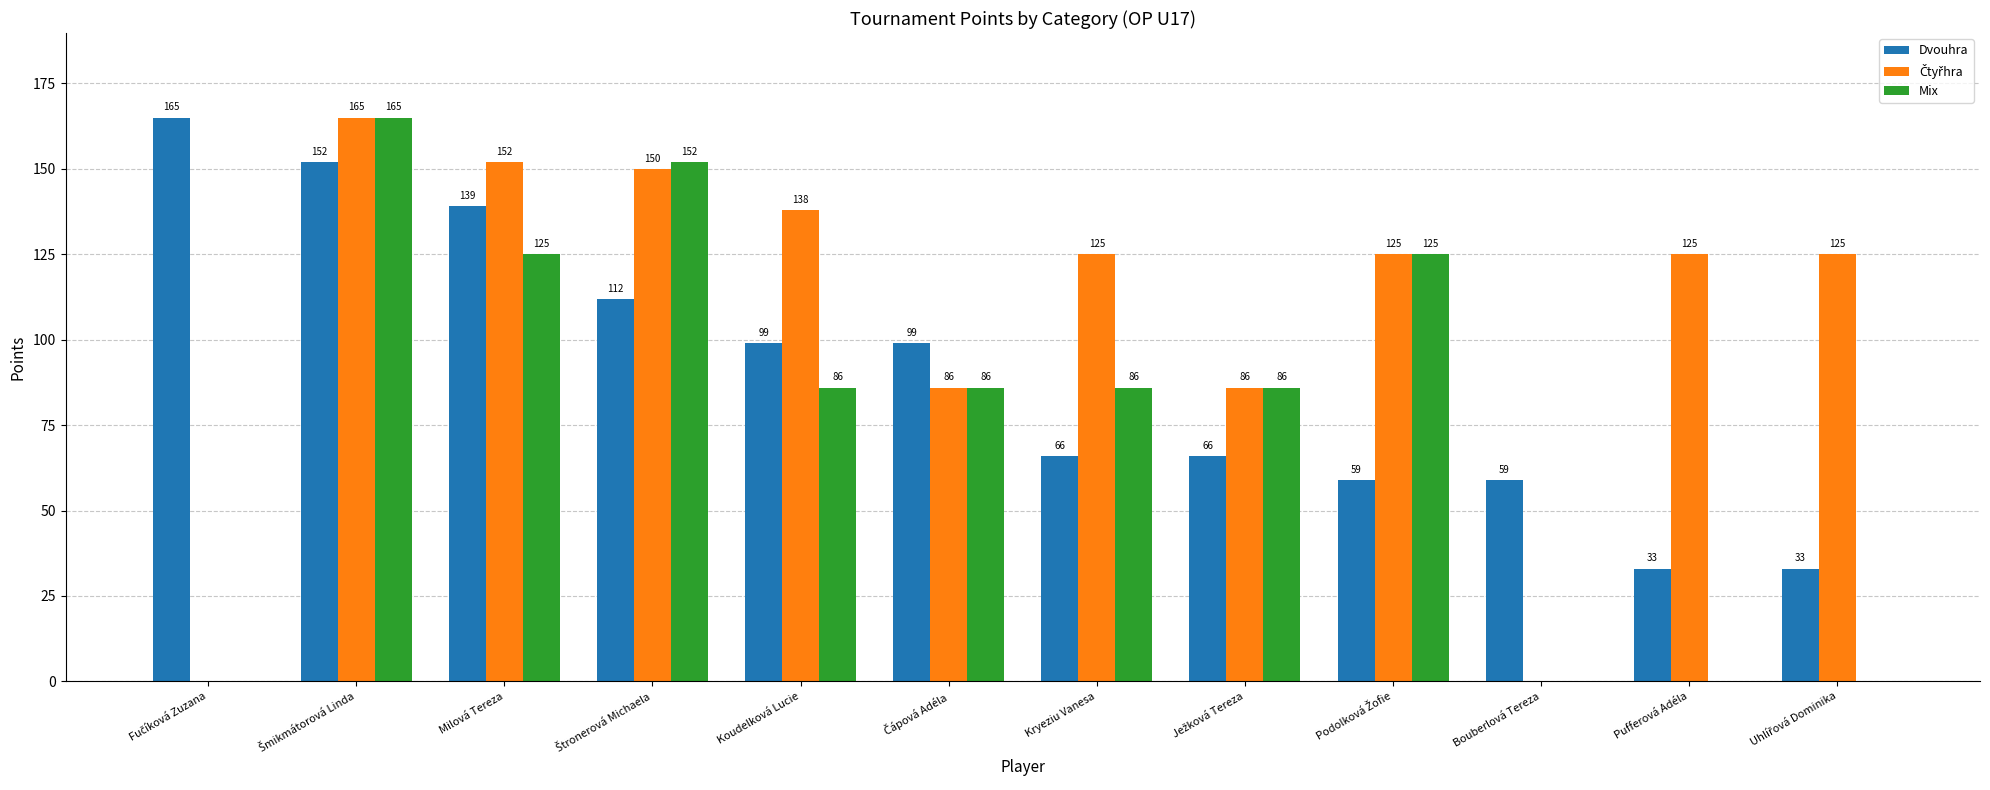

The value of Mix at Koudelková Lucie is 114. True or false?

False